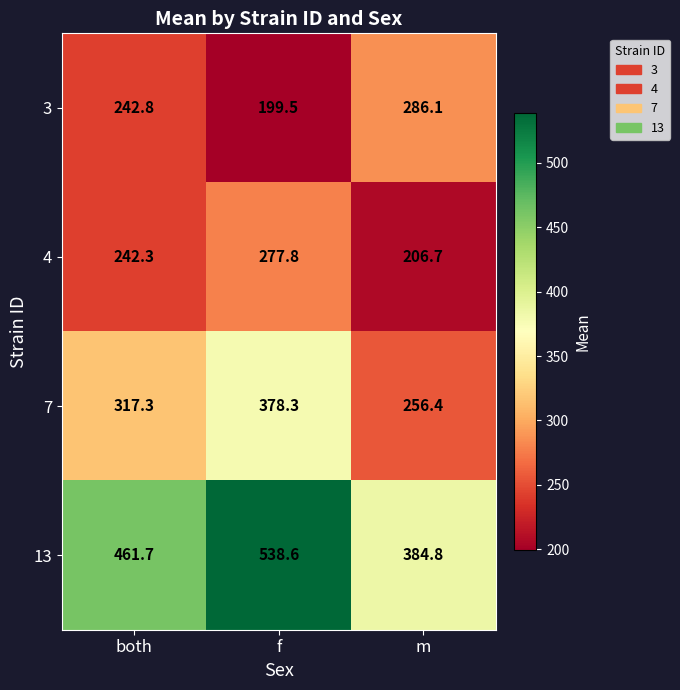

What is the total value across all series at f?

1394.2